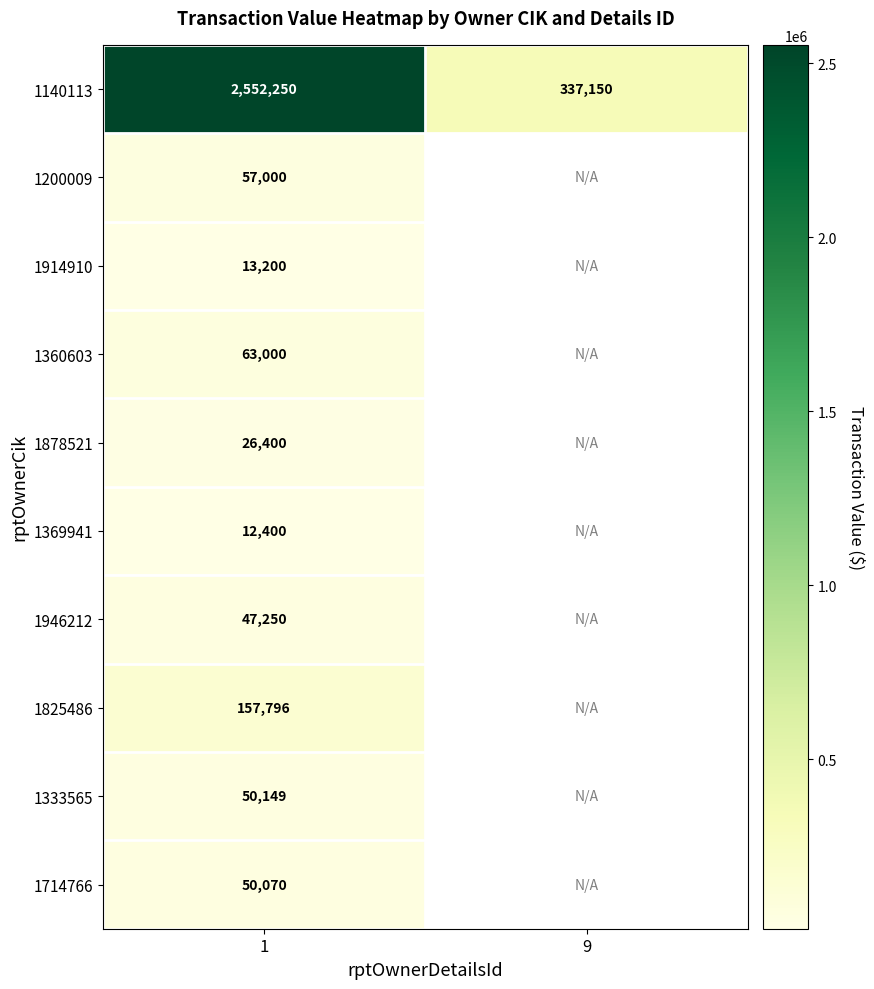

At 1, list the series in order from smallest to largest.

1369941, 1914910, 1878521, 1946212, 1714766, 1333565, 1200009, 1360603, 1825486, 1140113